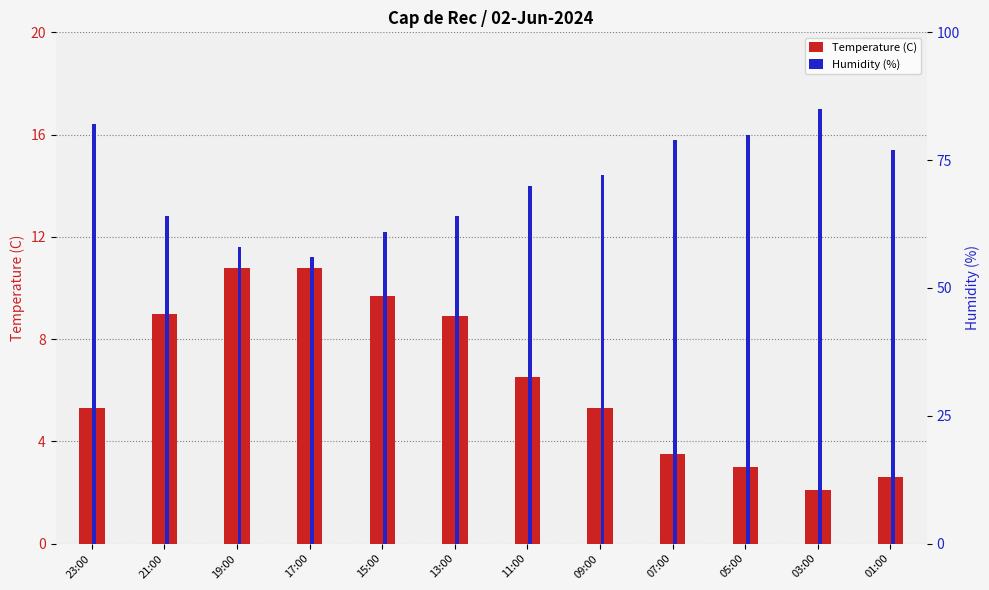

The value of Temperature (C) at 17:00 is 10.8. True or false?

True